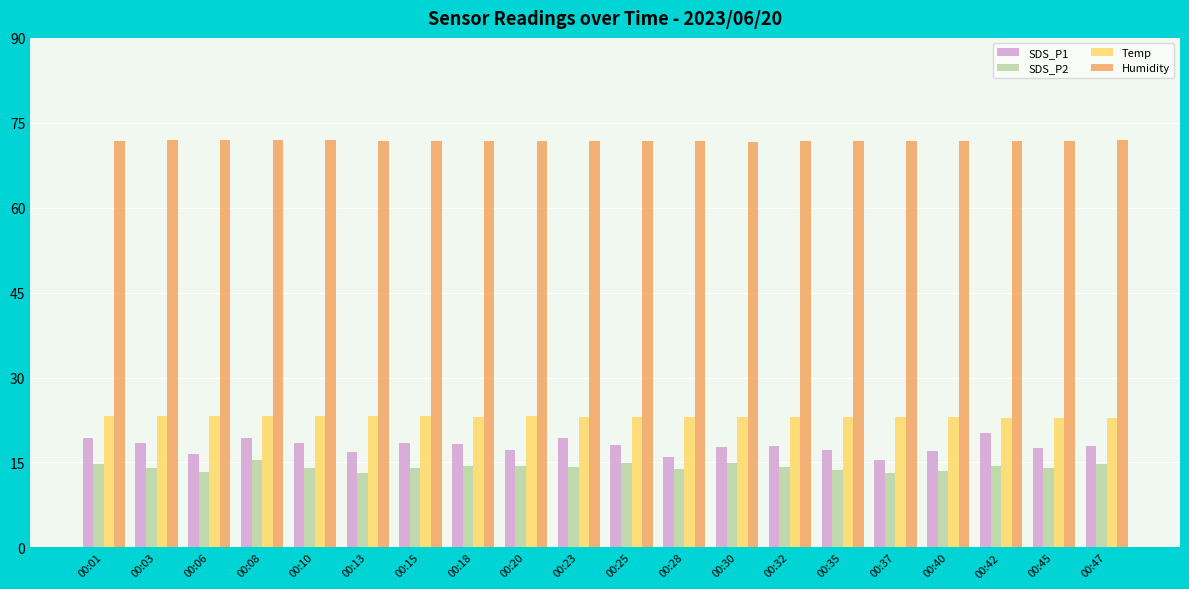

What is the value of the Humidity bar at the 12th from the left?

71.7